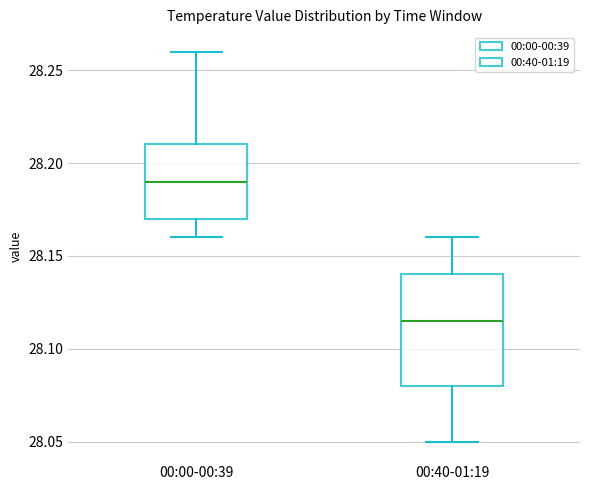

Reading left to right, transcribe this box plot: for each box, give where its median line is, the range the box spans, and where its two whiskers end, as read against the y-axis. The values are not printed on the chart, so give them approximately, as read against the axis.

00:00-00:39: median 28.190, box 28.170 to 28.210, whiskers 28.160 to 28.260
00:40-01:19: median 28.115, box 28.080 to 28.140, whiskers 28.050 to 28.160